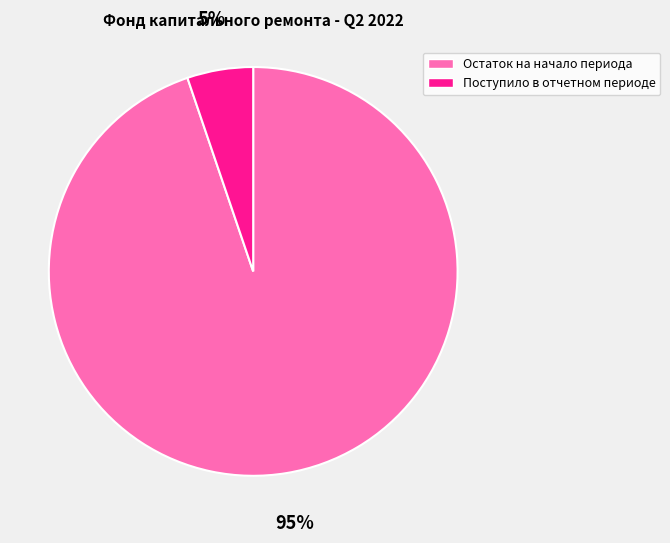

How many segments does this pie chart have?

2